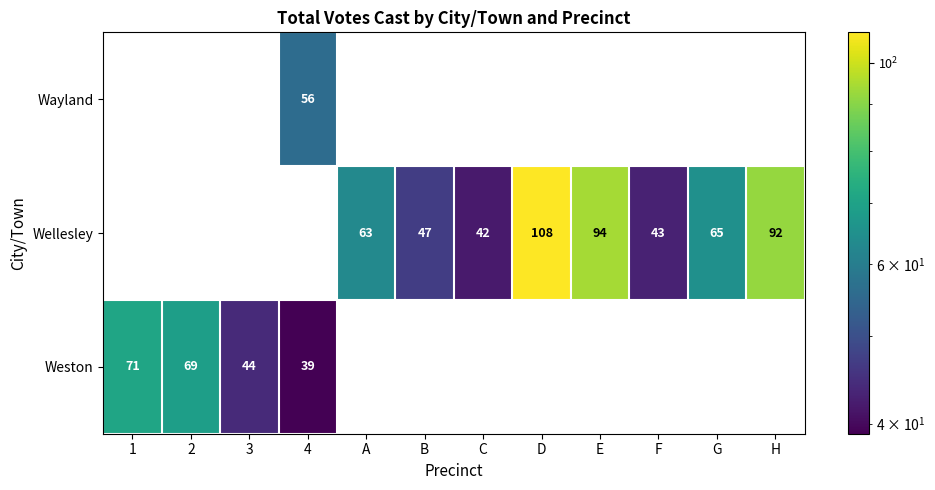

True or false: Wellesley has a value of 63 at A.

True